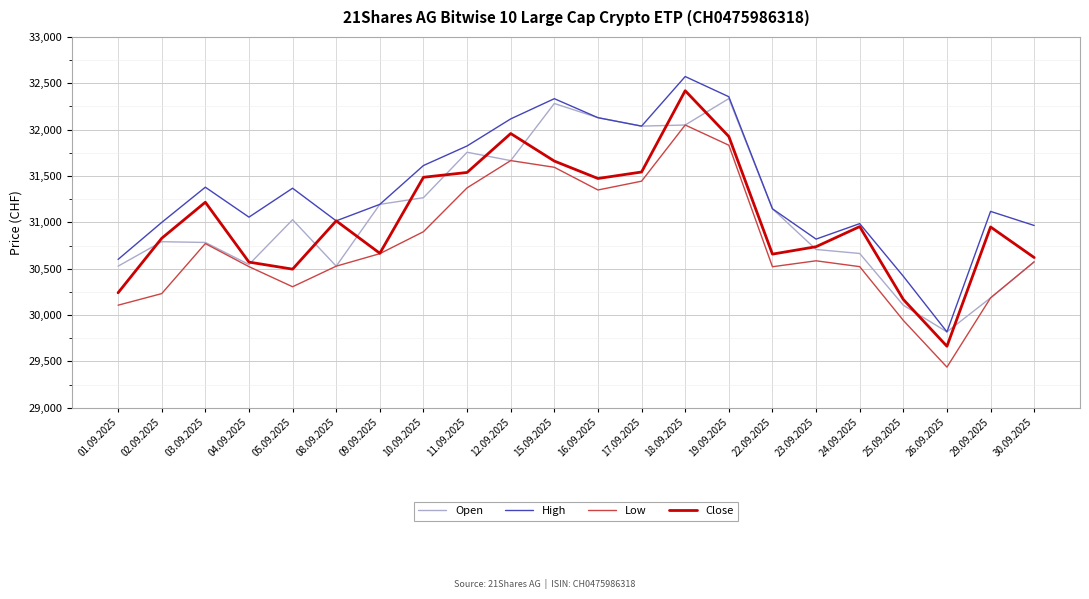

What is the total value across all series at 29.09.2025?

122438